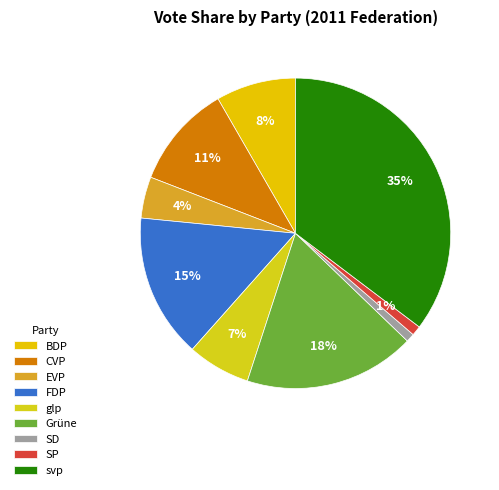

How many slices are in this pie chart?

9